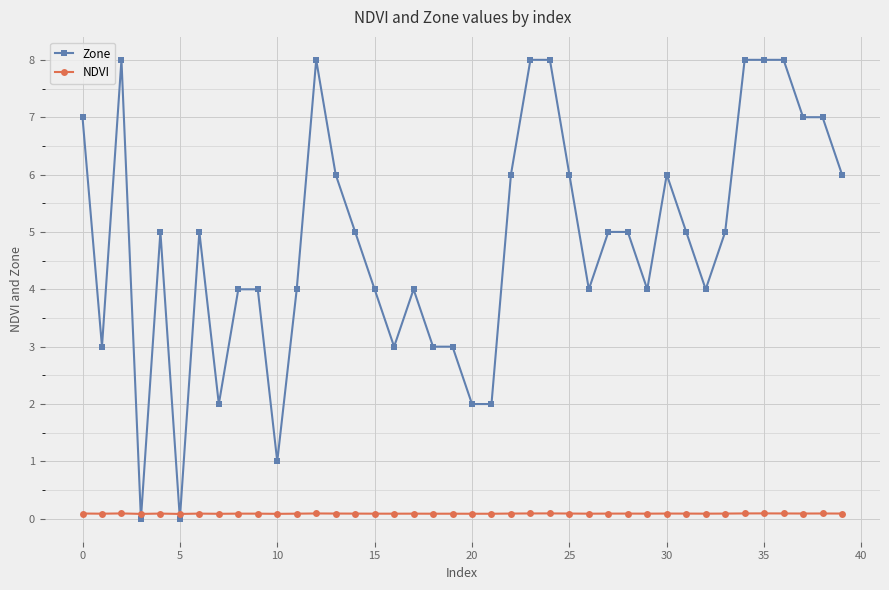

What is the value of the Zone point at the 13th from the left?

8.0